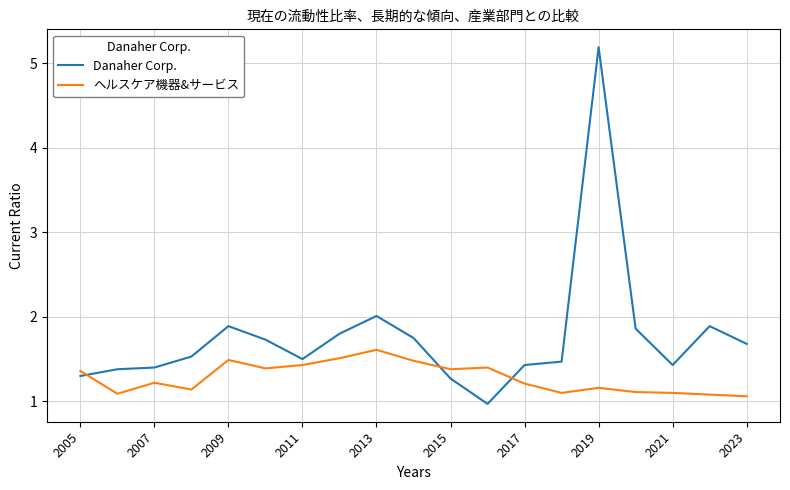

How many times do ヘルスケア機器&サービス and Danaher Corp. cross each other?

3